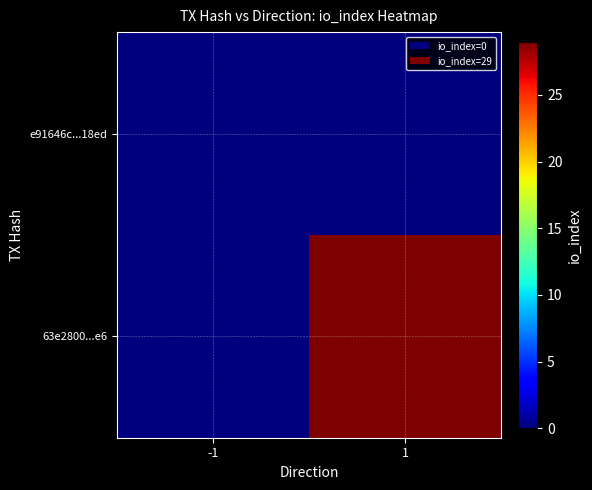

Reading left to right, extract all data points from this chart.

e91646c...18ed: -1=0	1=0
63e2800...e6: -1=0	1=29